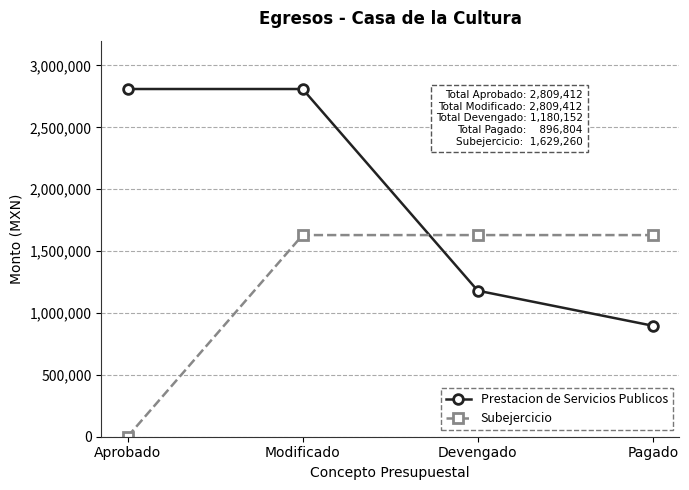

What is the average value of the Subejercicio series?

1221945.0